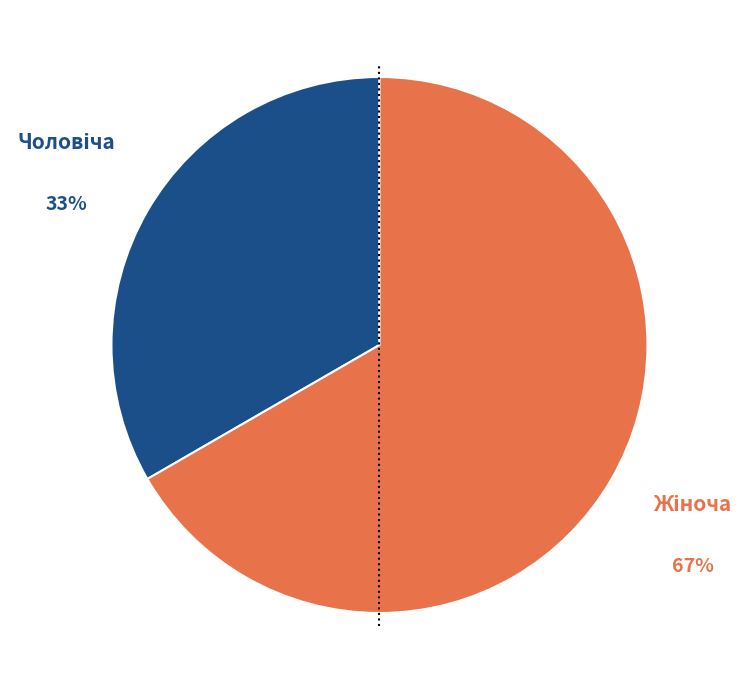

Is there a majority slice in this chart?

Yes